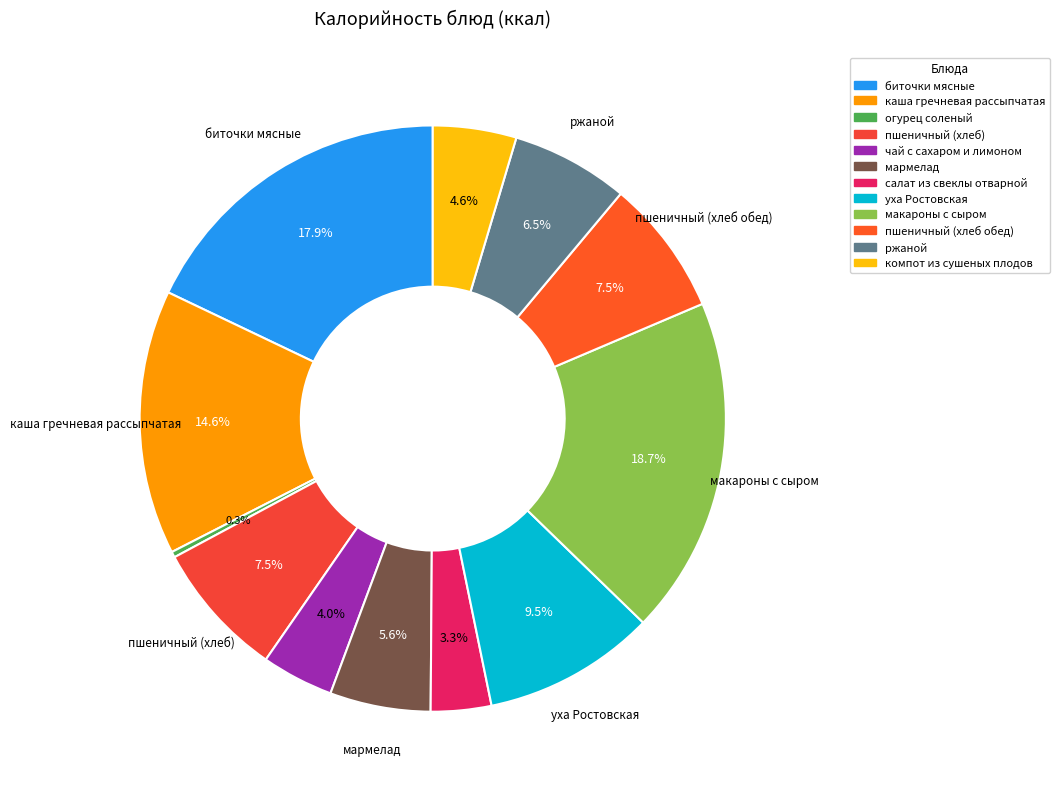

How many slices are in this pie chart?

12